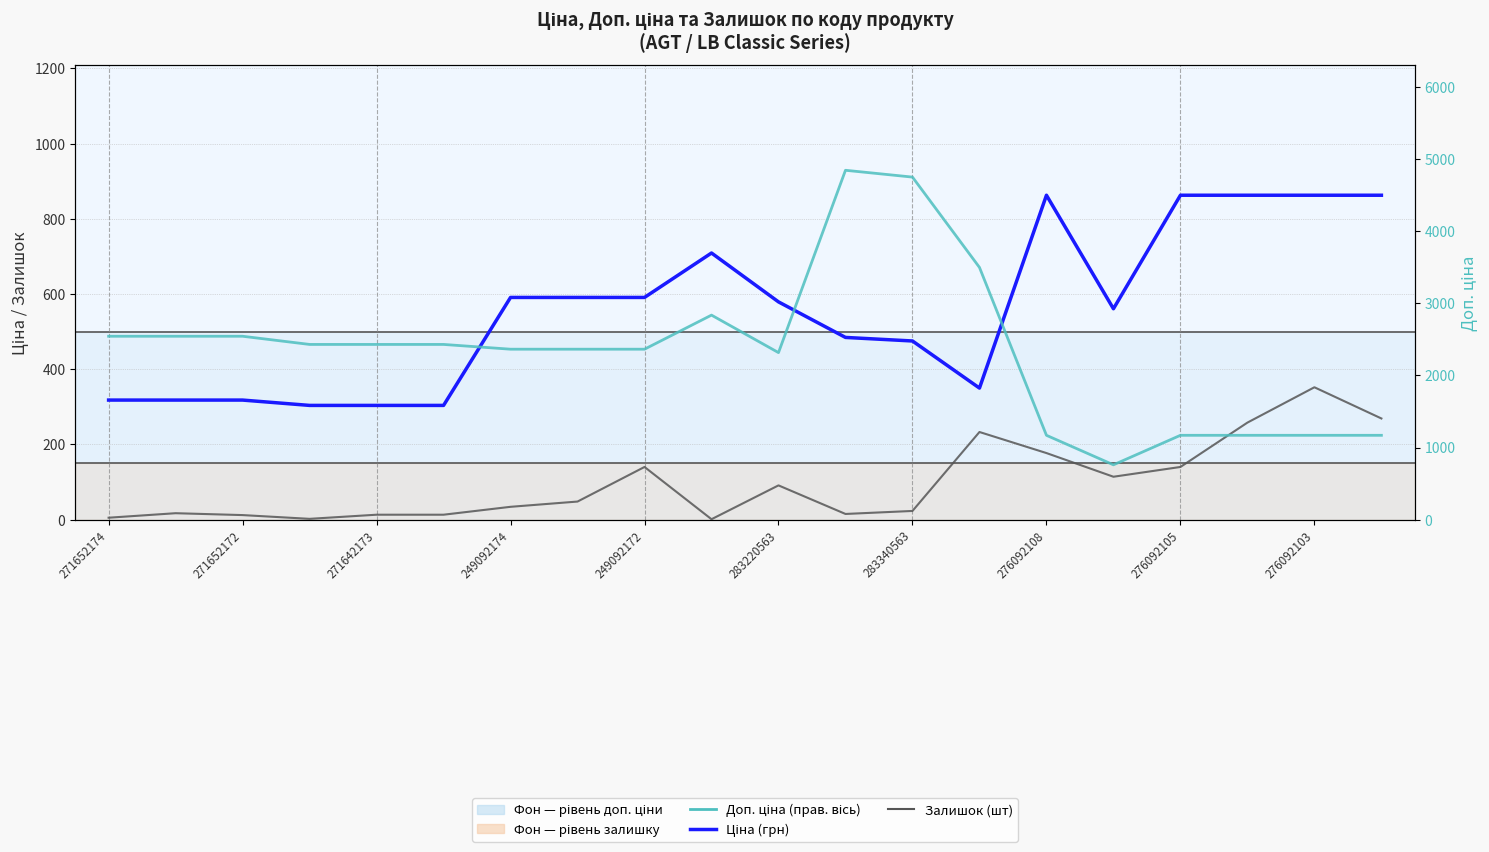

List the series in order of their overall mean, highest first.

Доп. ціна, Ціна, Залишок